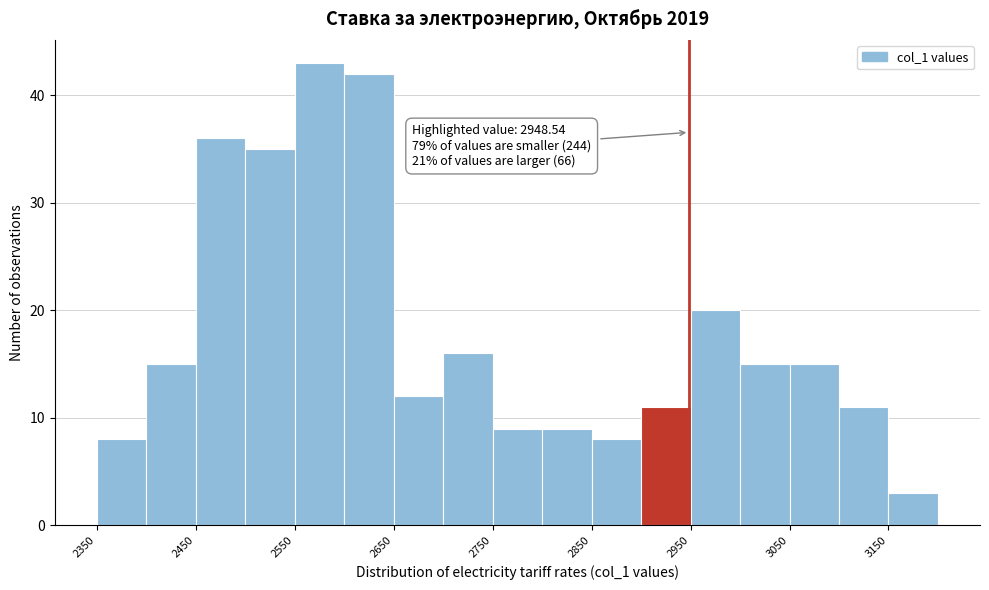

Which range on the x-axis has the tallest bar?

2550 to 2600